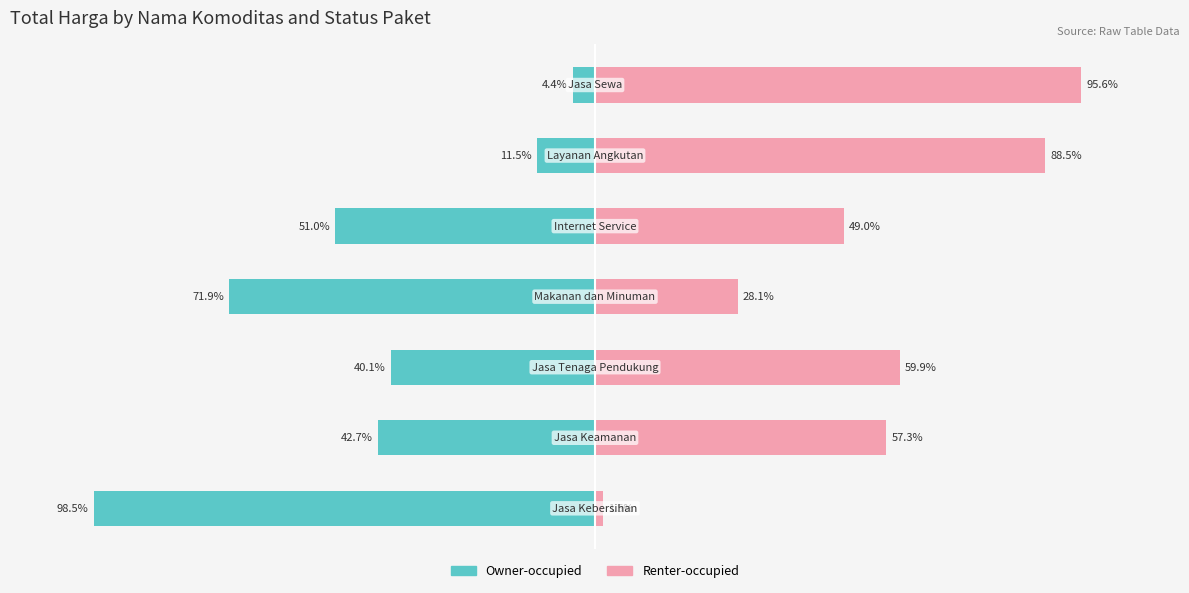

Which series has the widest spread of values?

Owner-occupied